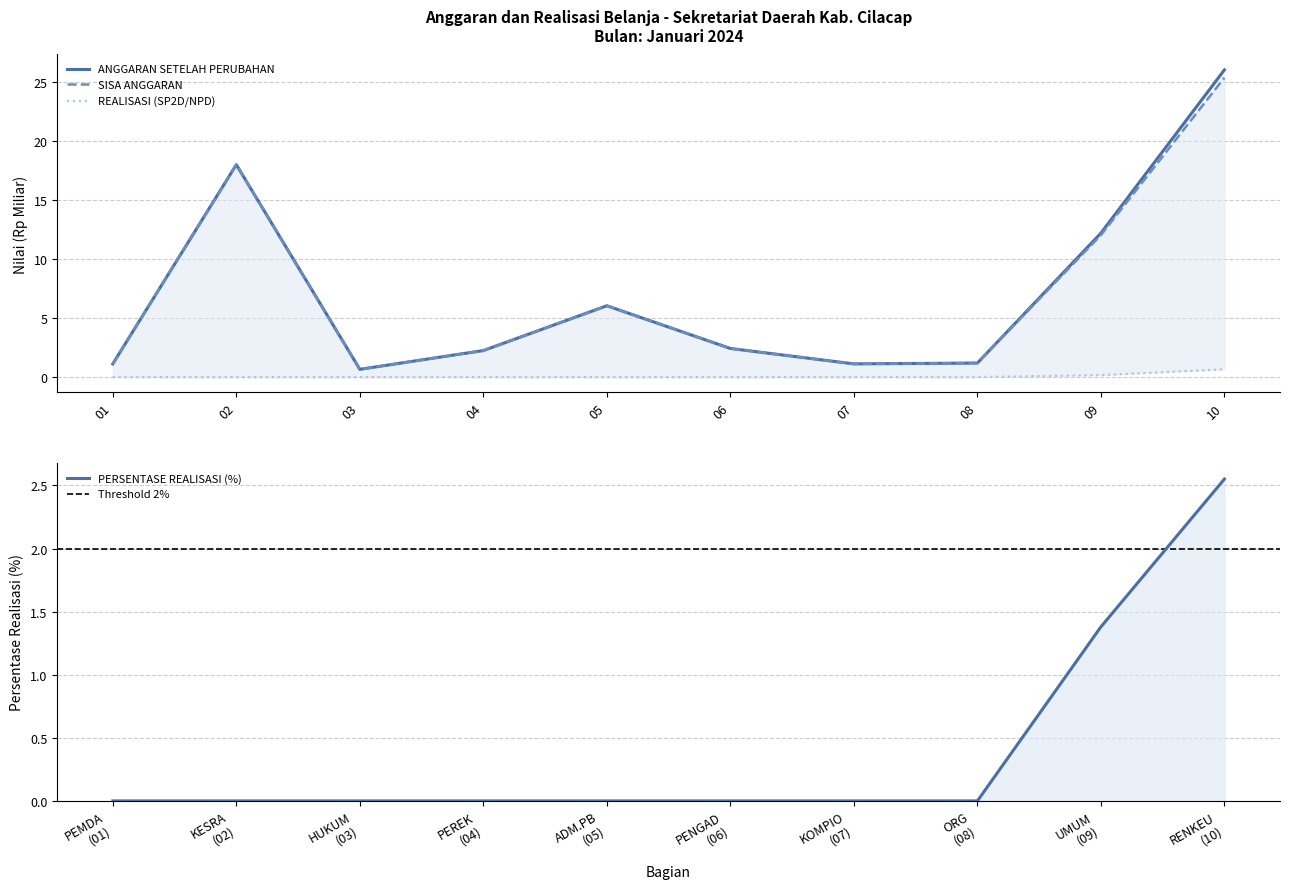

At 08, list the series in order from smallest to largest.

REALISASI (SP2D/NPD), ANGGARAN SETELAH PERUBAHAN, SISA ANGGARAN